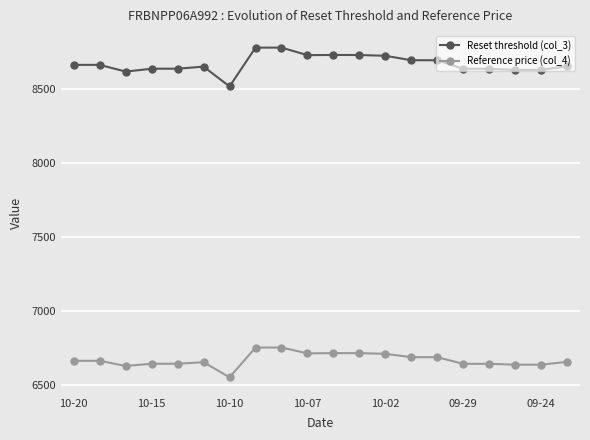

What is the maximum value for Reference price (col_4)?

6753.7